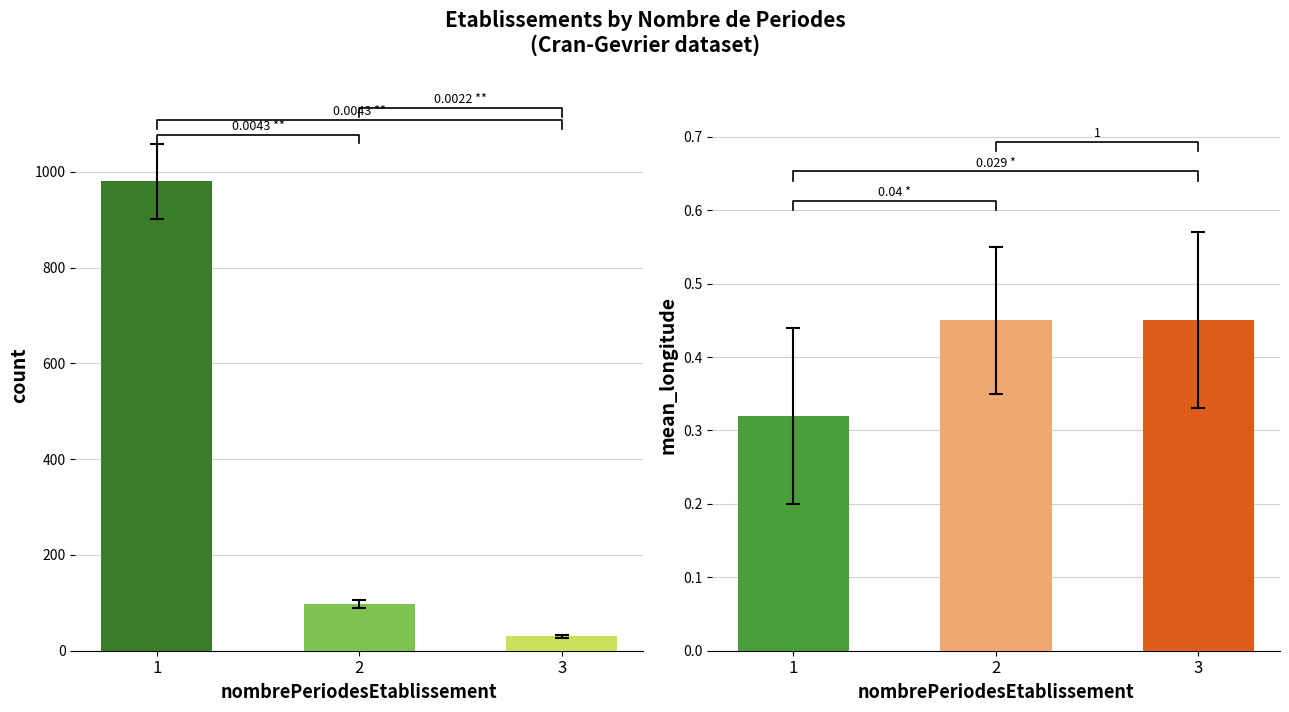

Reading left to right, extract all data points from this chart.

count_etablissements: 980.0	98.0	30.0
mean_longitude: 0.3	0.5	0.5